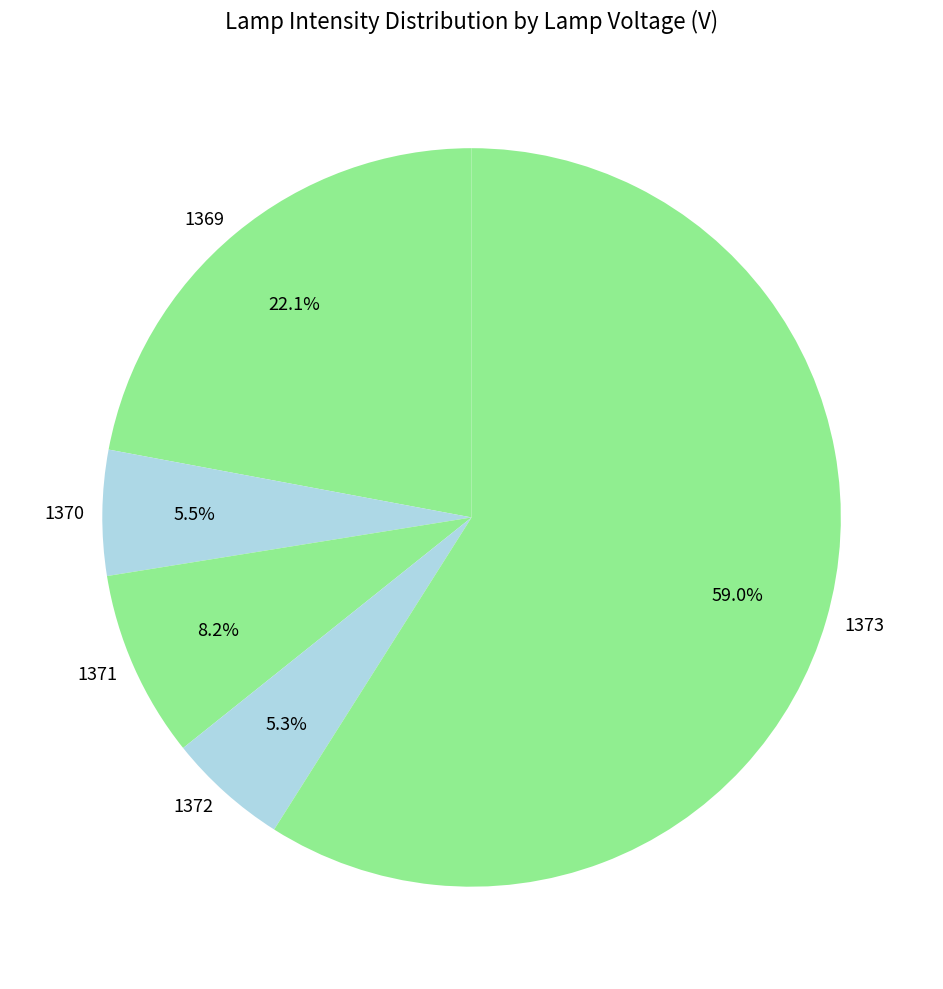

Which category has the biggest portion of the pie?

1373